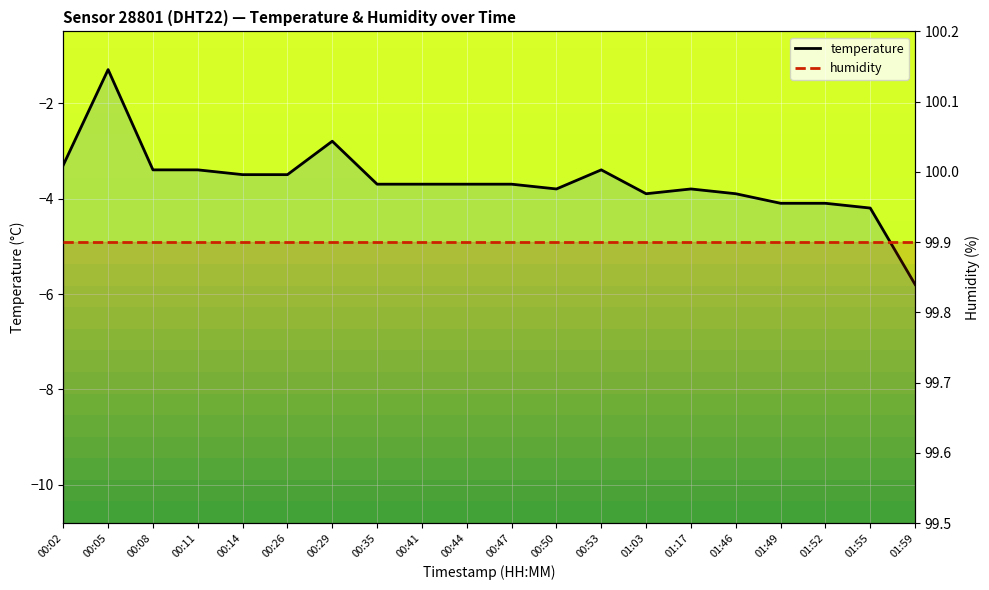

At which category is the sum across all series the highest?

00:05